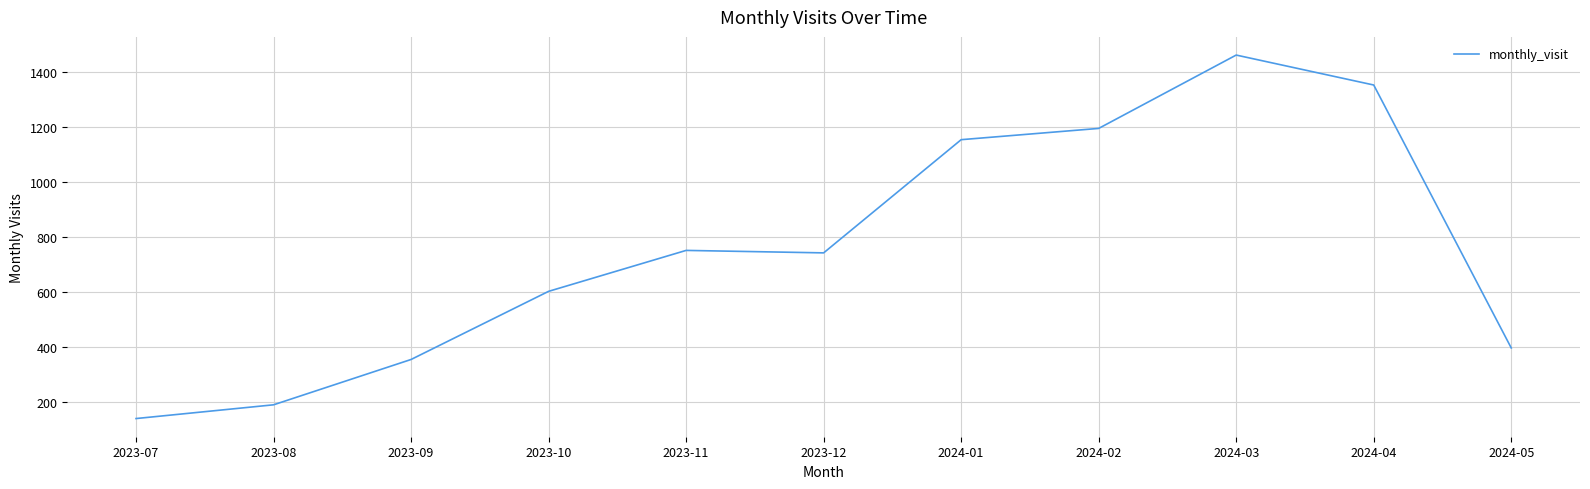

The value at 2024-02 is 1196. True or false?

True